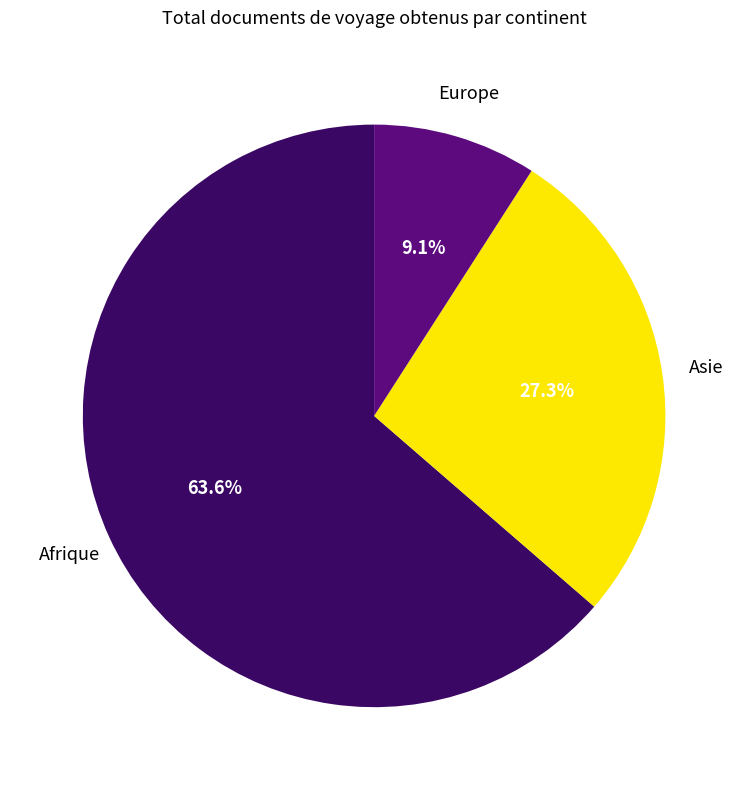

Is there any slice that represents more than half of the pie?

Yes